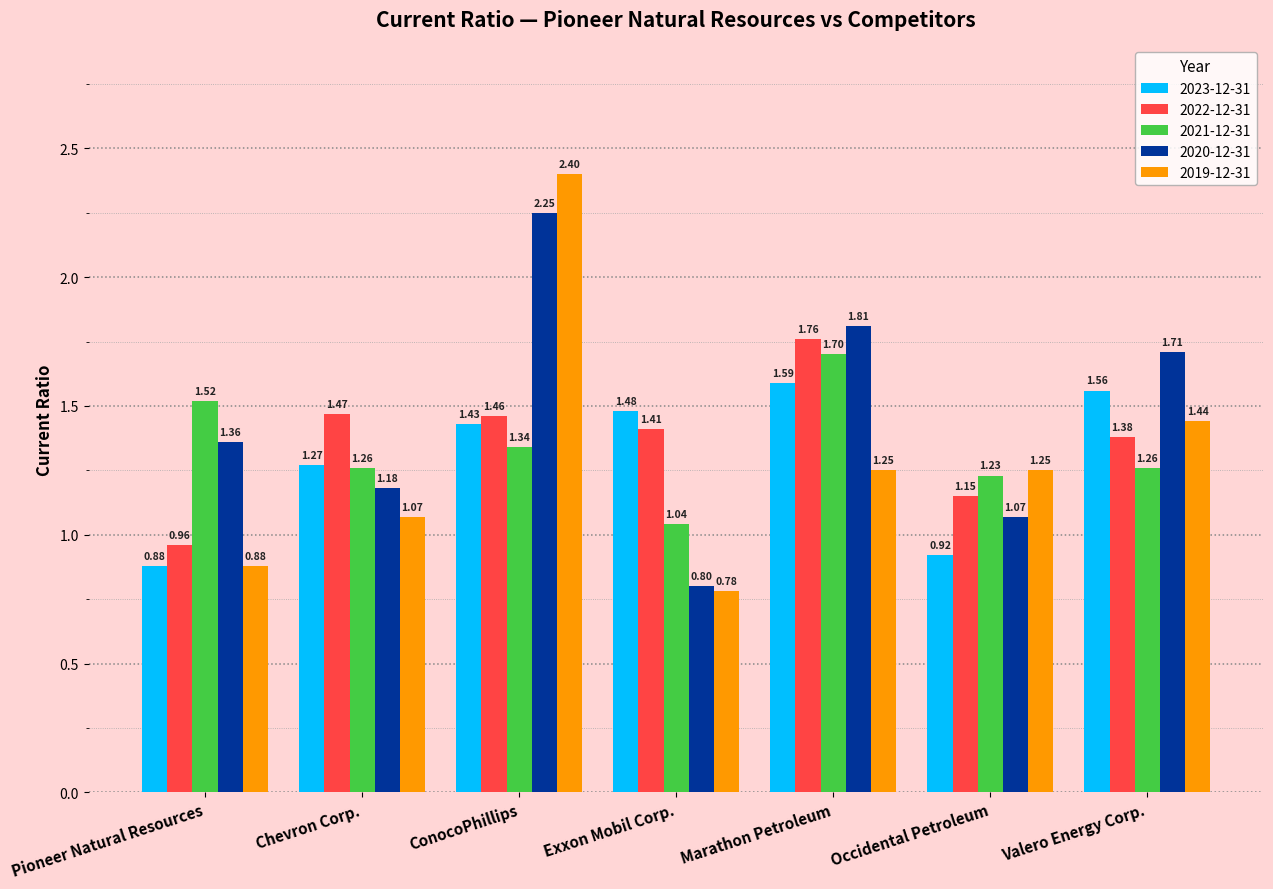

What is the minimum value for 2019-12-31?

0.8